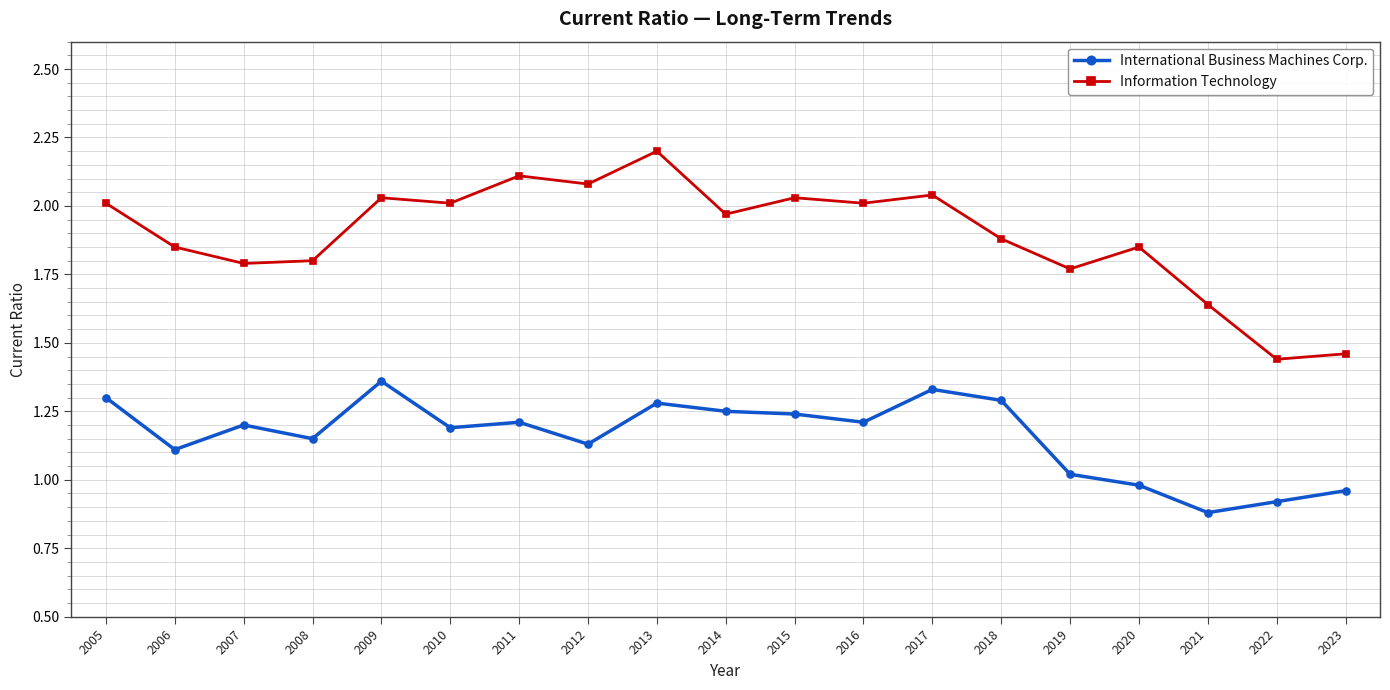

What is the minimum value shown in the chart?

0.9